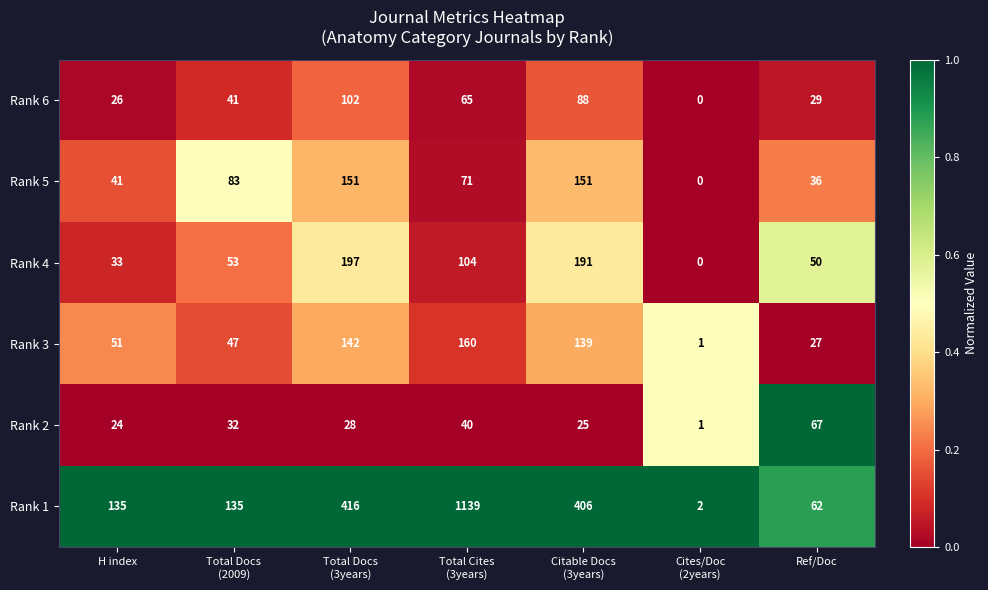

The value of Rank 1 at H index is 29. True or false?

False